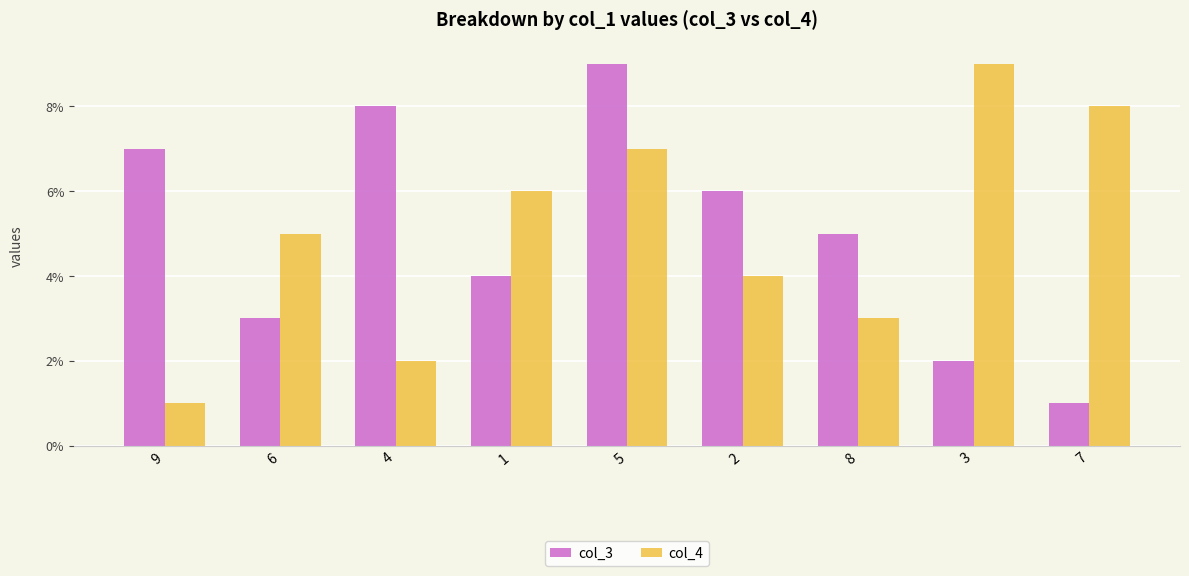

What is the label of the 7th bar from the left?

8